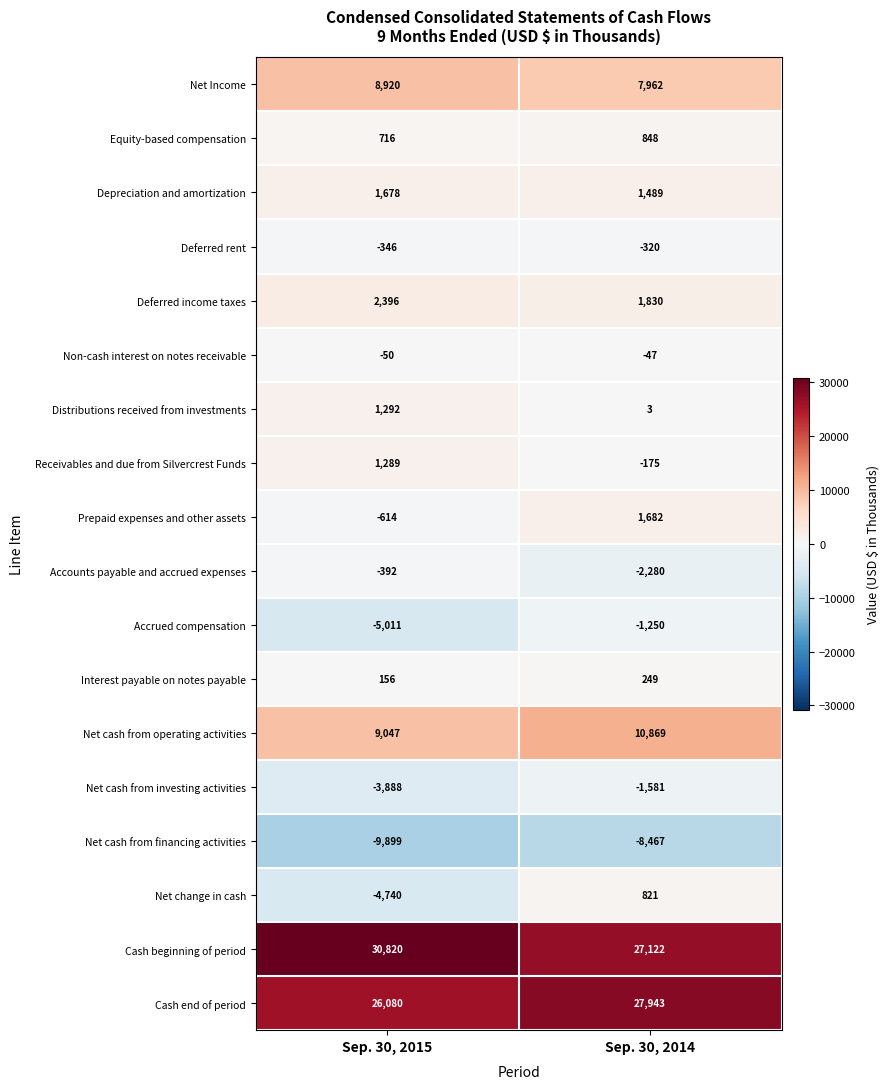

Between Sep. 30, 2015 and Sep. 30, 2014, which series saw the biggest shift?

Net change in cash